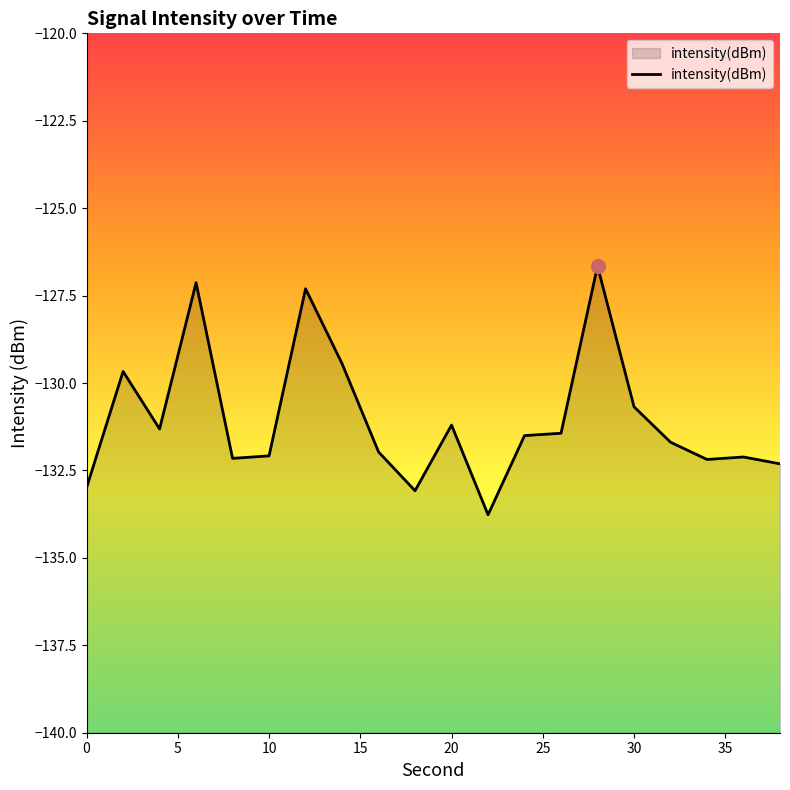

Reading right to left, extract all data points from this chart.

-132.3	-132.1	-132.2	-131.7	-130.7	-126.7	-131.4	-131.5	-133.8	-131.2	-133.1	-132.0	-129.4	-127.3	-132.1	-132.2	-127.1	-131.3	-129.7	-133.0